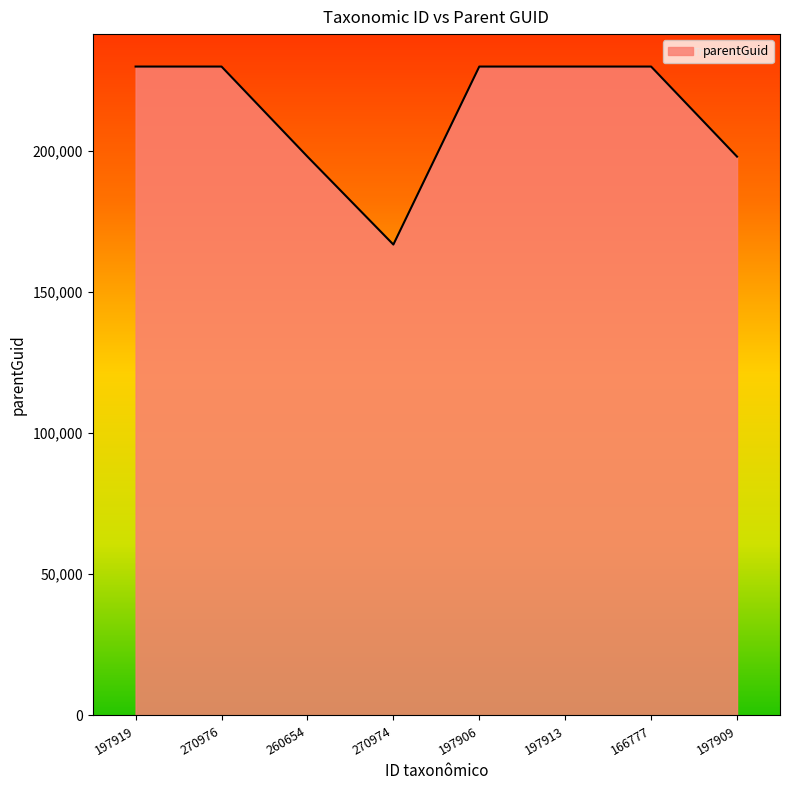

How many lines are shown in the chart?

1